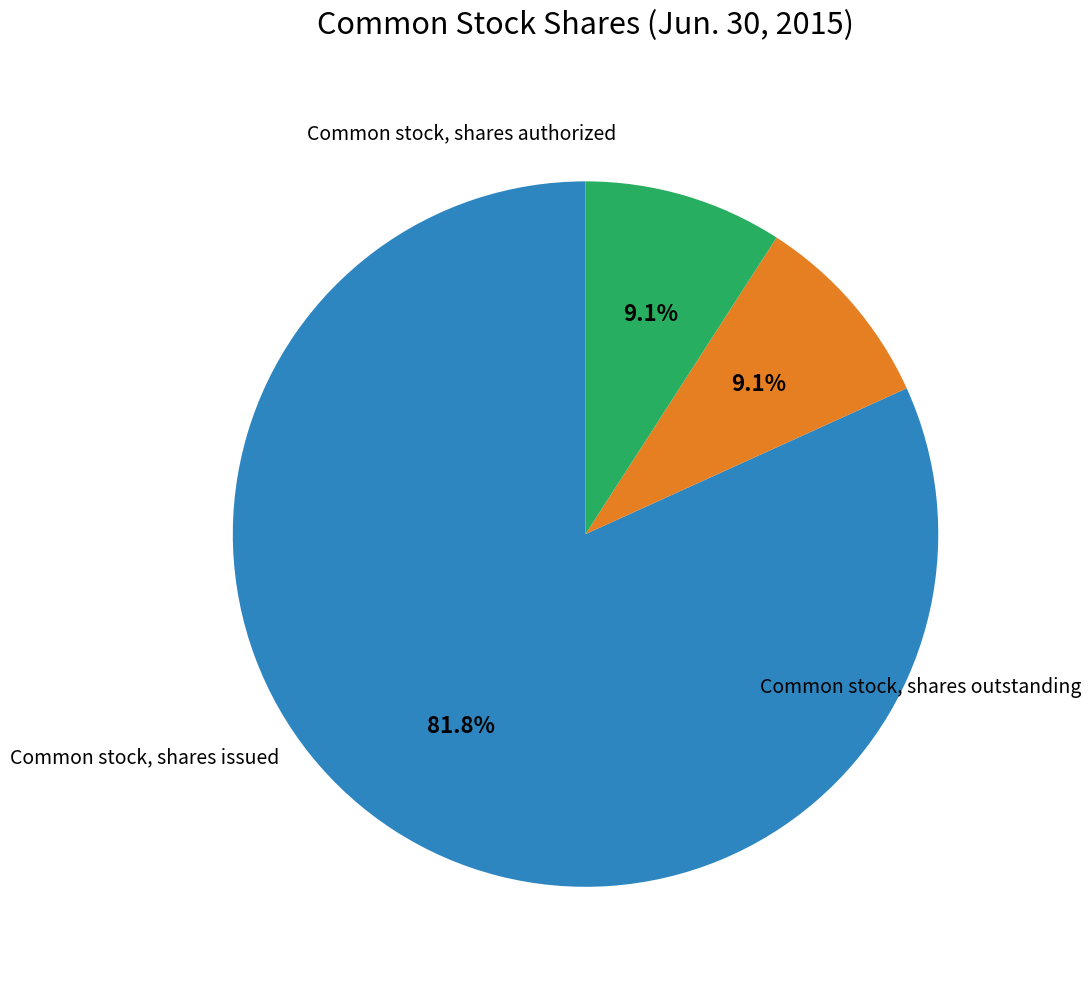

What is the total percentage of Common stock, shares authorized and Common stock, shares issued?

90.9%